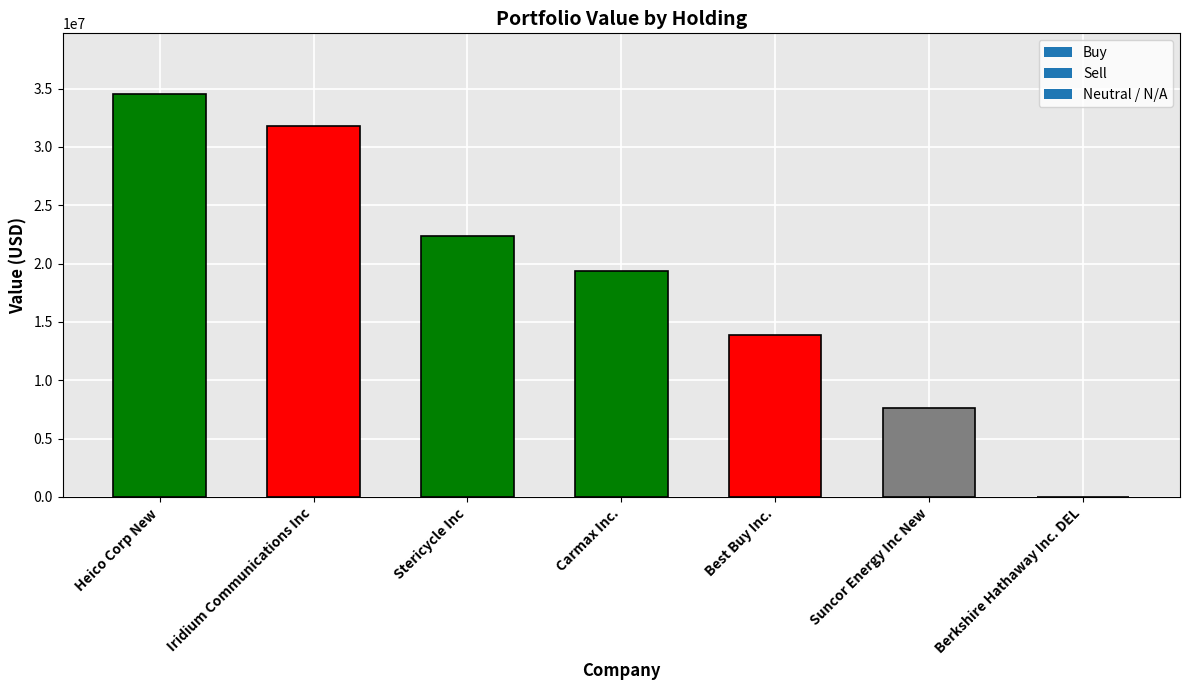

The chart shows a value of 34550000 at Heico Corp New. True or false?

True